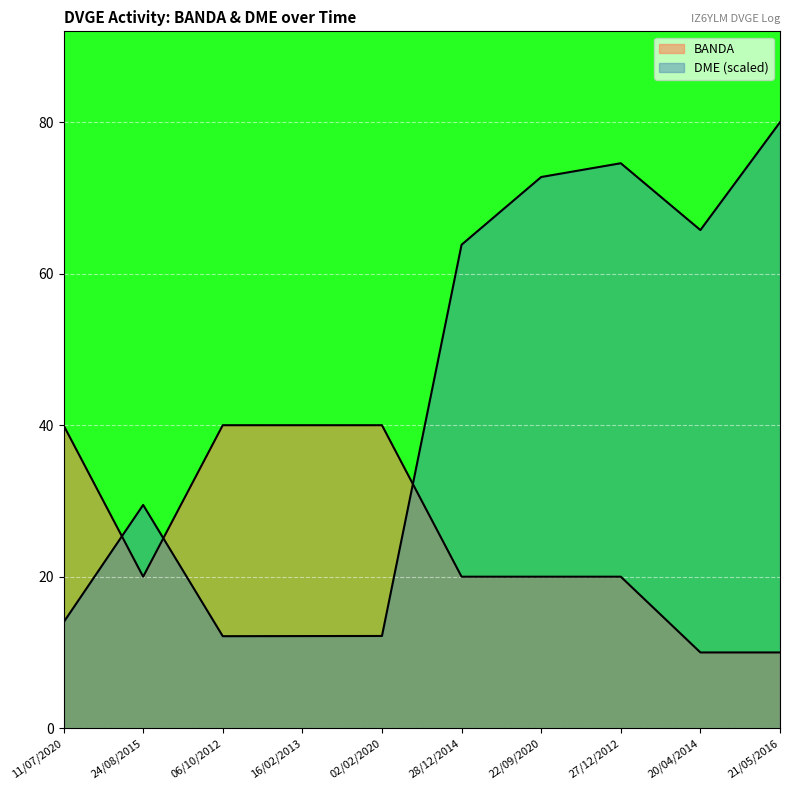

True or false: DME and BANDA cross at least once.

True